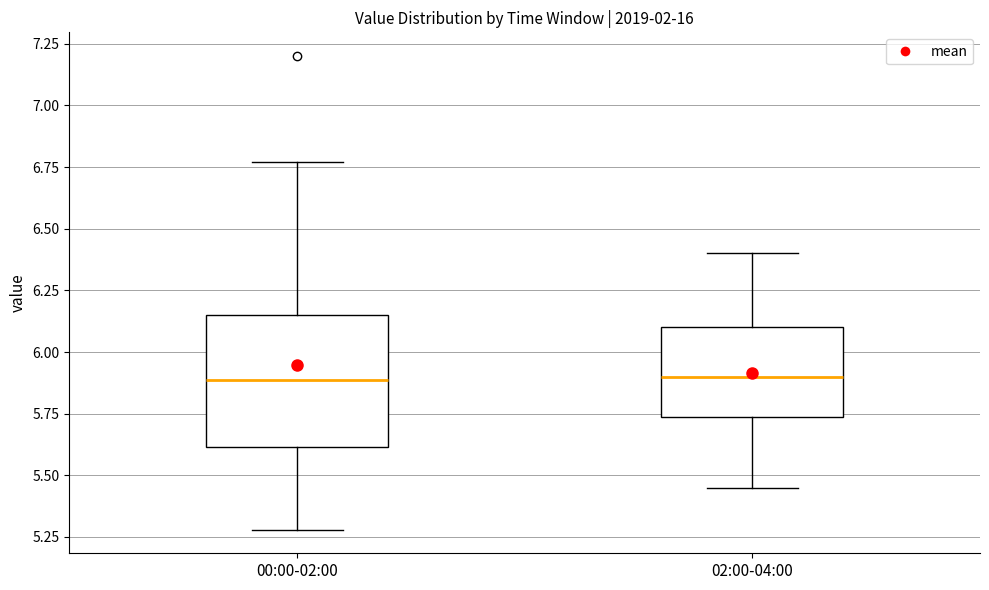

Reading left to right, read every box against the y-axis: the position of its median line, the range the box covers, and the ends of its whiskers. The values are not printed on the chart, so give them approximately, as read against the axis.

00:00-02:00: median 5.90, box 5.60 to 6.15, whiskers 5.30 to 6.75
02:00-04:00: median 5.90, box 5.75 to 6.10, whiskers 5.45 to 6.40